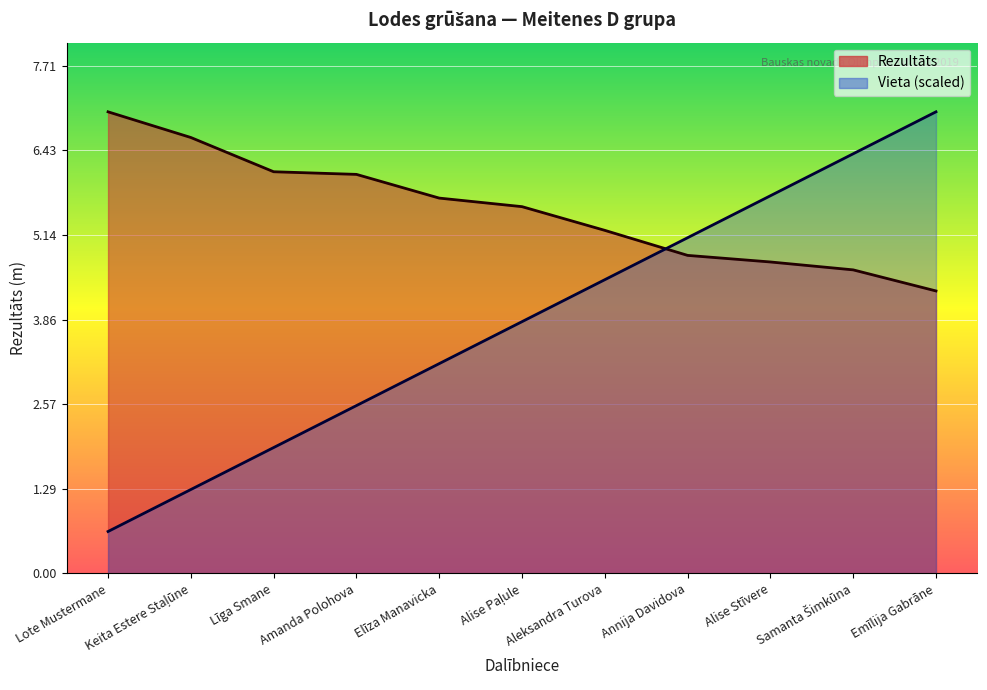

How many data points in Rezultāts are less than 5?

4